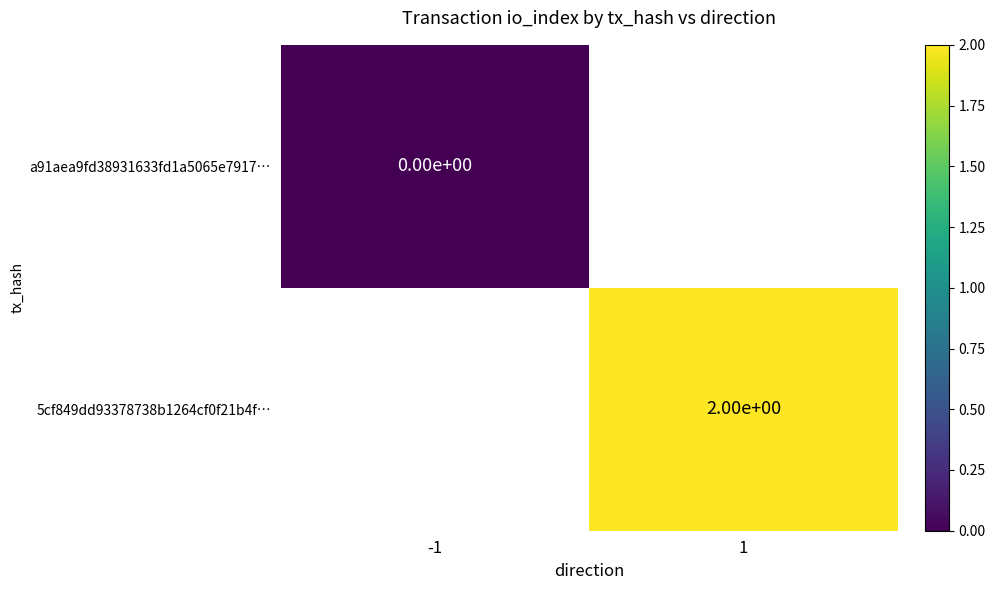

The 5cf849dd93378738b1264cf0f21b4f… series shows 3 at 1. True or false?

False